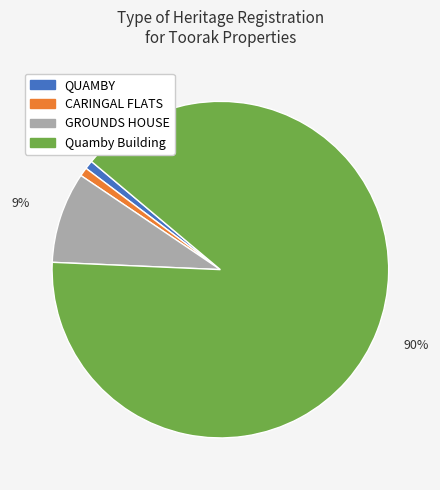

Do CARINGAL FLATS and QUAMBY together represent more than half of the pie?

No